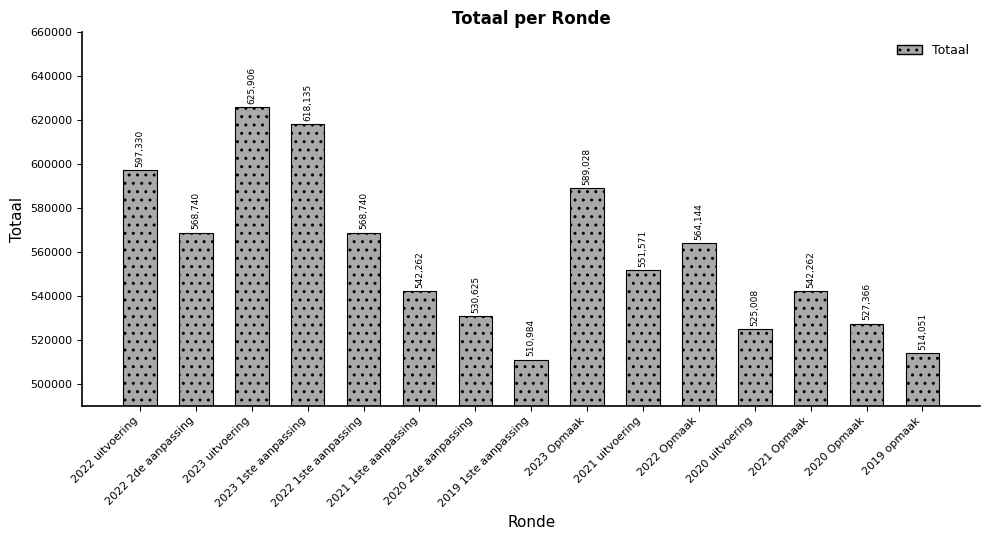

Are the bars grouped side by side (vs. stacked)?

No